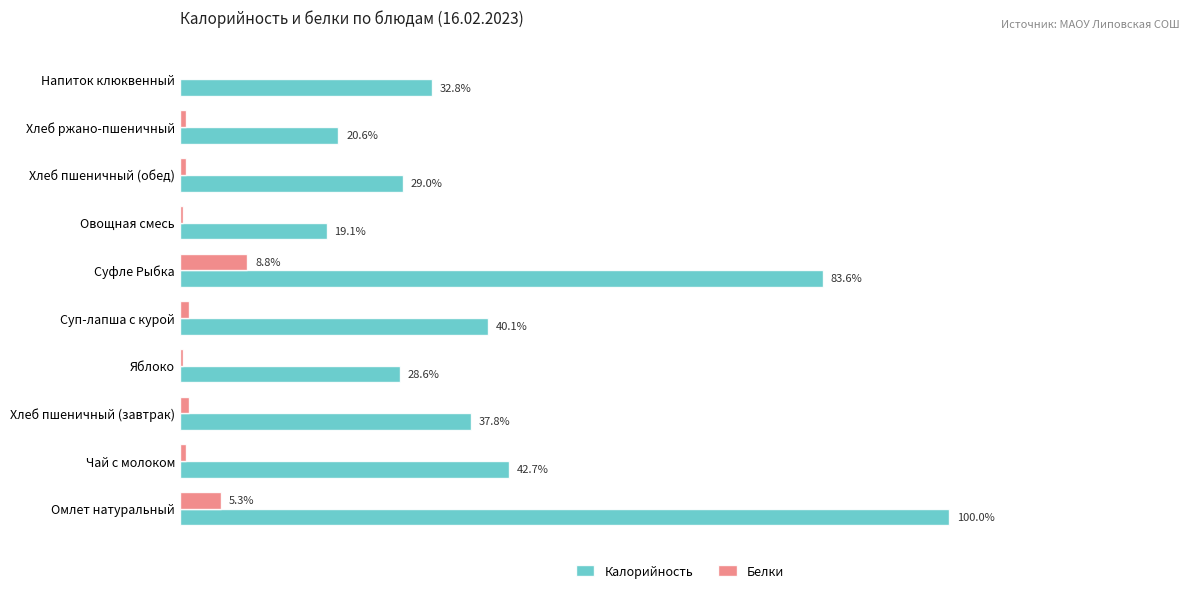

Is the value of Калорийность at Напиток клюквенный greater than the value of Белки at Хлеб ржано-пшеничный?

Yes